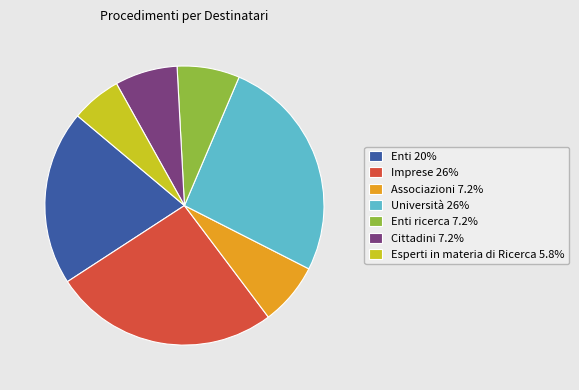

Do Esperti in materia di Ricerca 5.8% and Associazioni 7.2% together represent more than half of the pie?

No